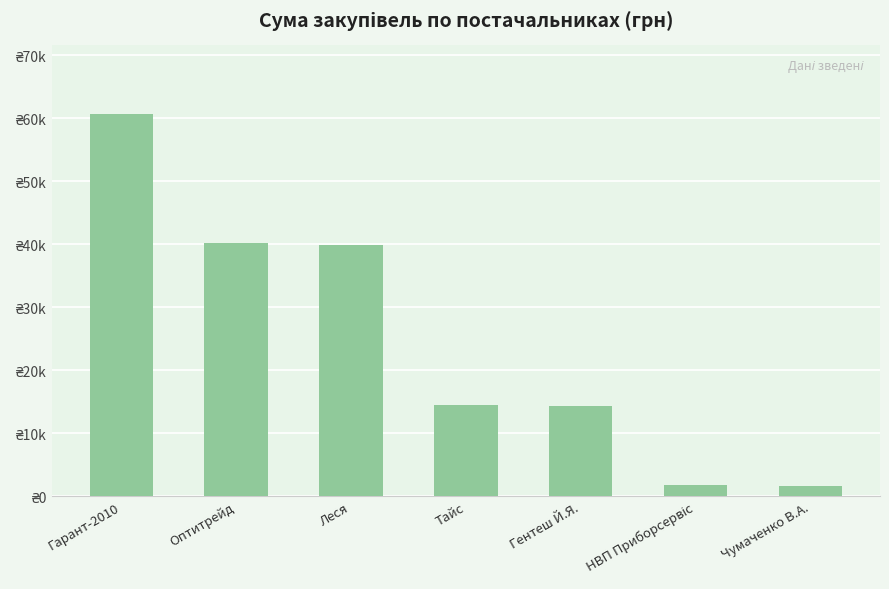

Which has a higher value, Гарант-2010 or Оптитрейд?

Гарант-2010